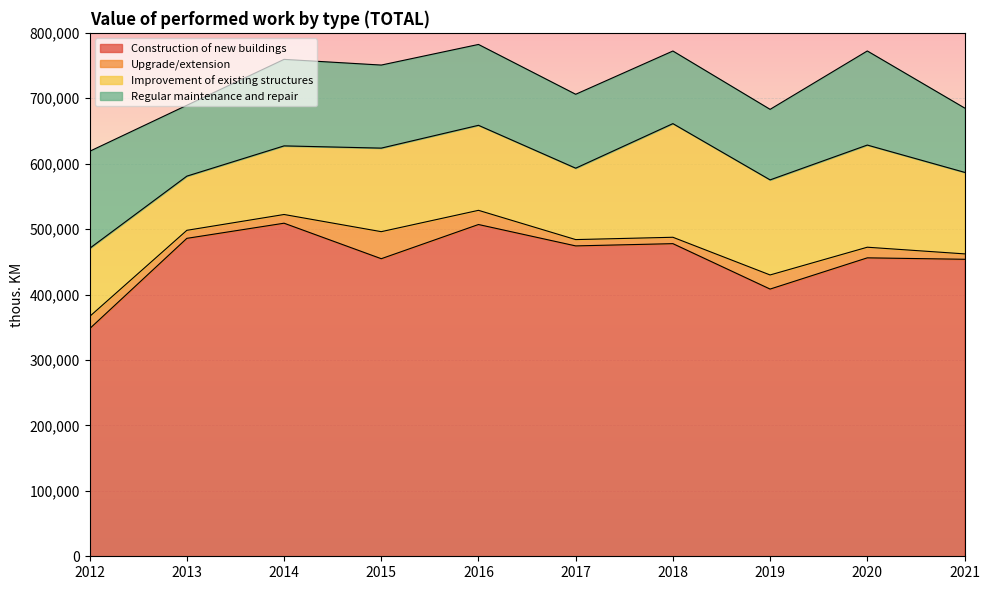

At 2013, list the series in order from smallest to largest.

Upgrade/extension, Improvement of existing structures, Regular maintenance and repair, Construction of new buildings